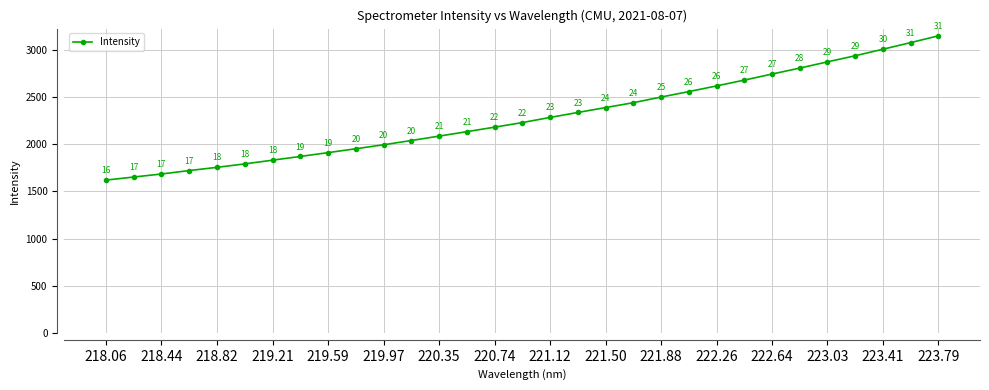

What is the smallest value displayed?

1619.8